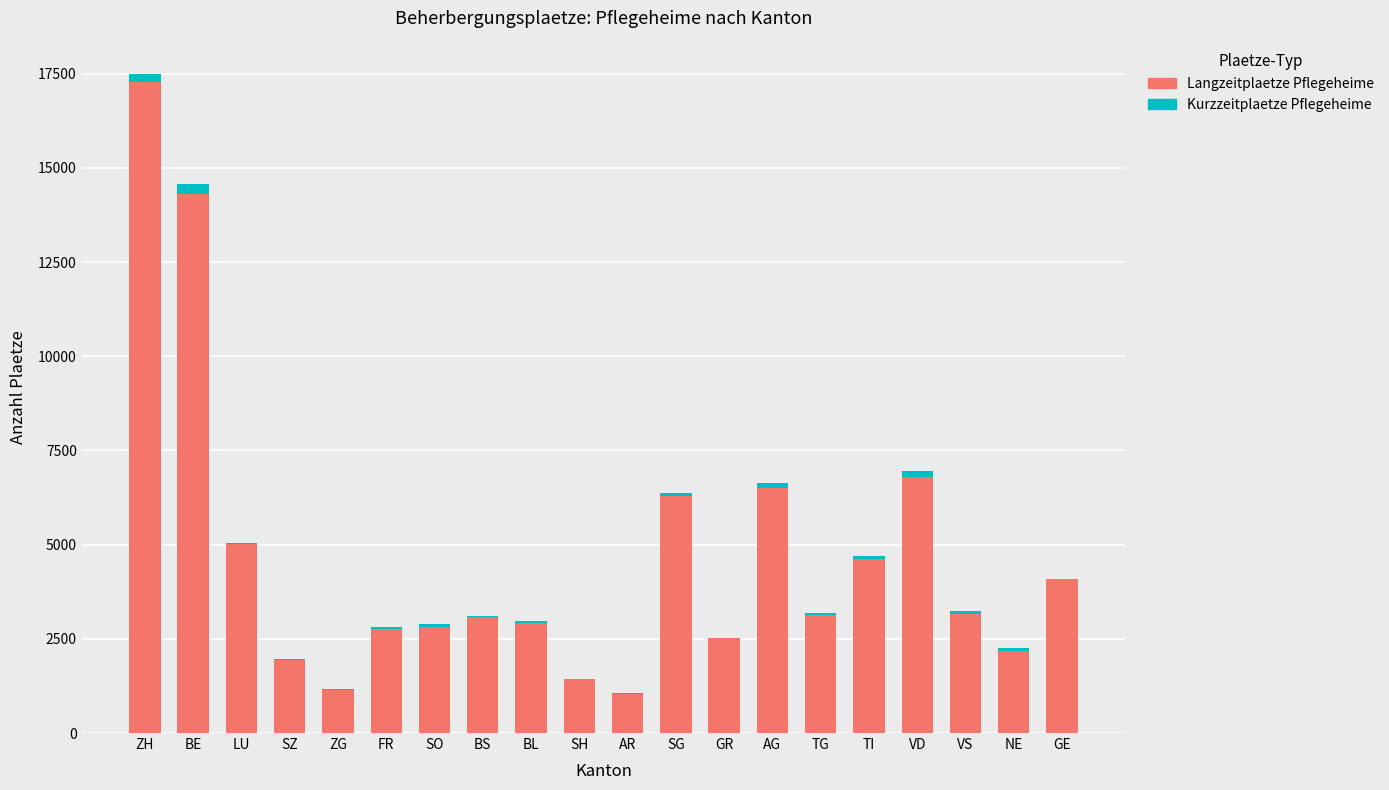

At which category is the sum across all series the highest?

ZH